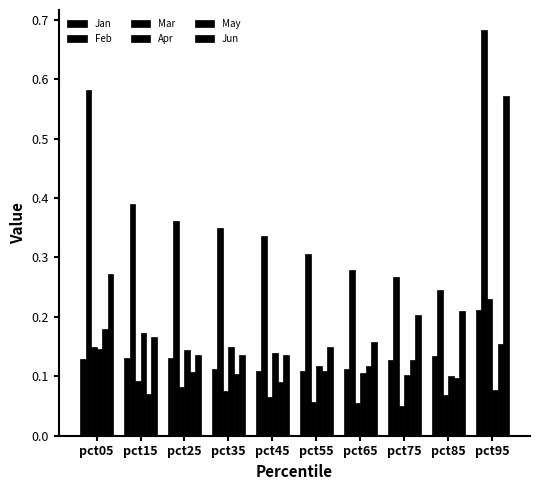

Does the chart contain any negative values?

No